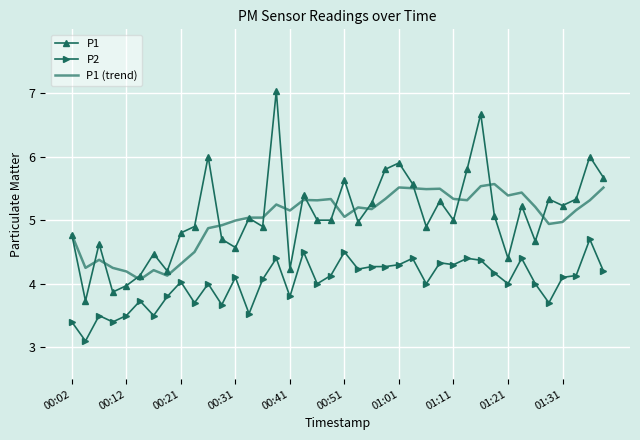

Rank the series by their maximum value, from highest to lowest.

P1, P1 (trend), P2